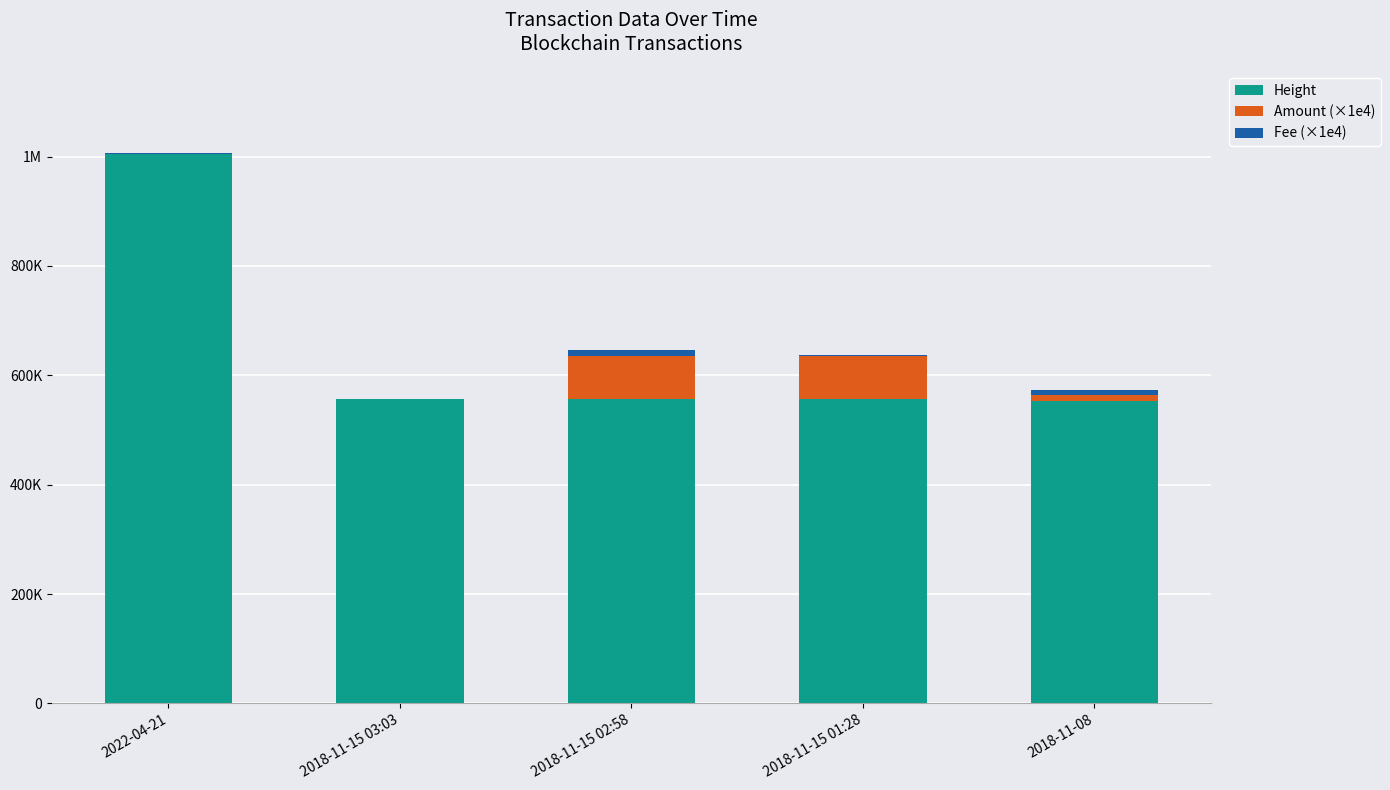

Does the chart contain stacked bars?

Yes